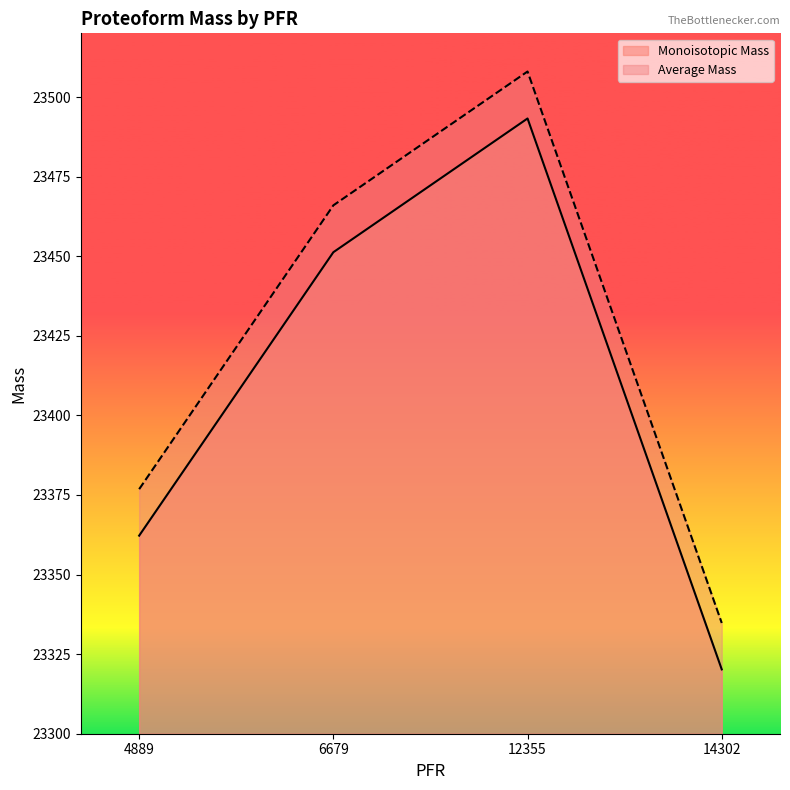

Rank the series by their average value, from lowest to highest.

Monoisotopic Mass, Average Mass